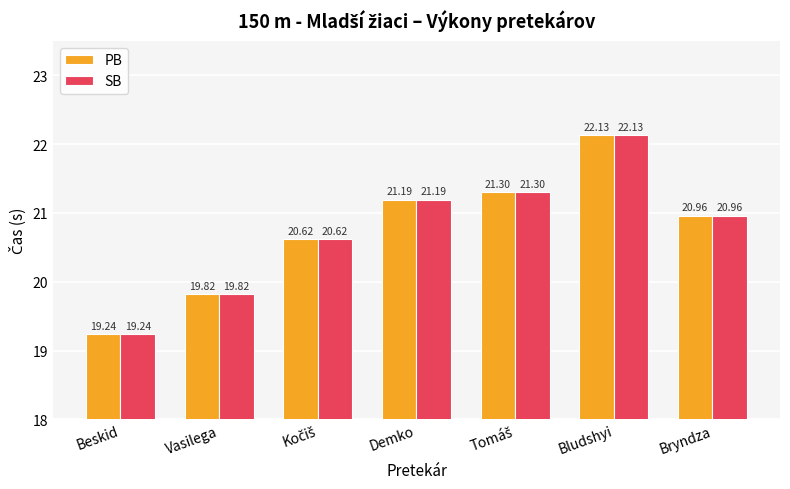

What is the total value across all series at Demko?

42.4